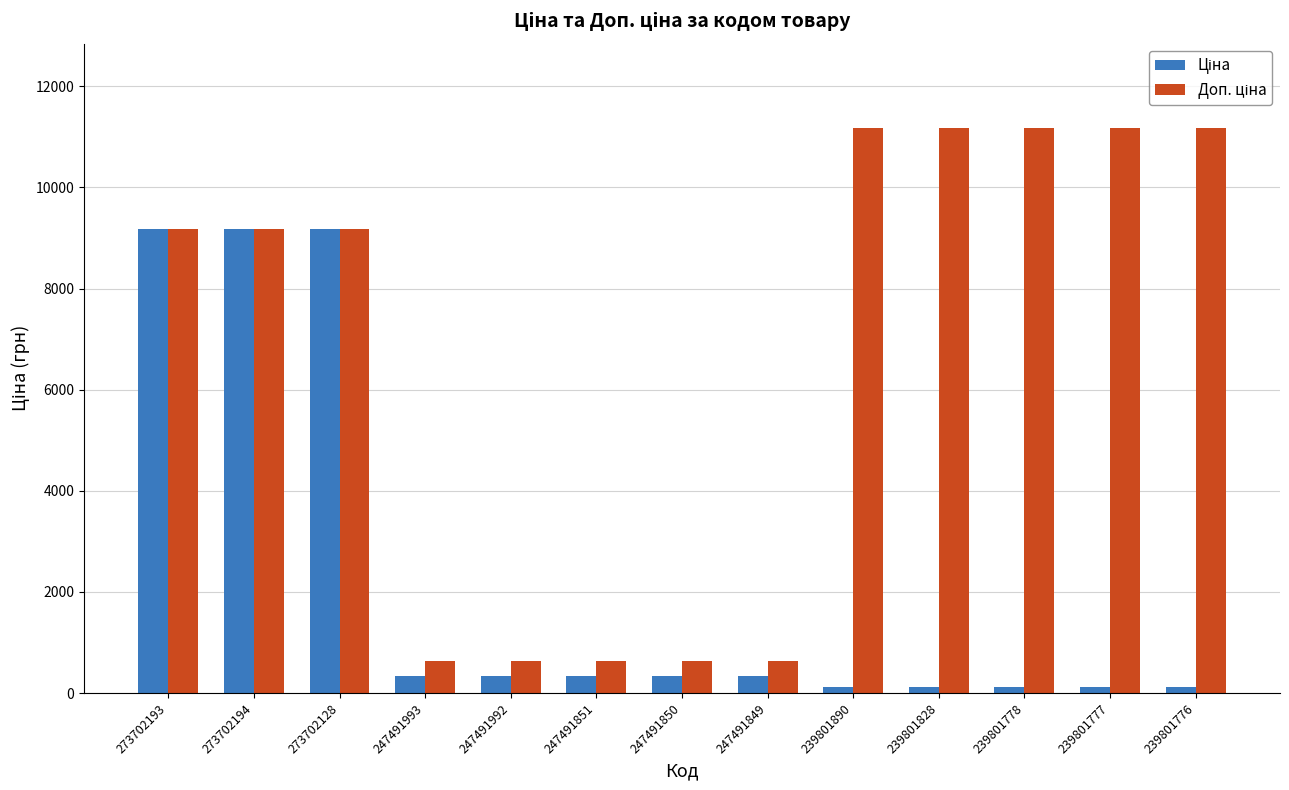

What is the label of the 11th bar from the left?

239801778